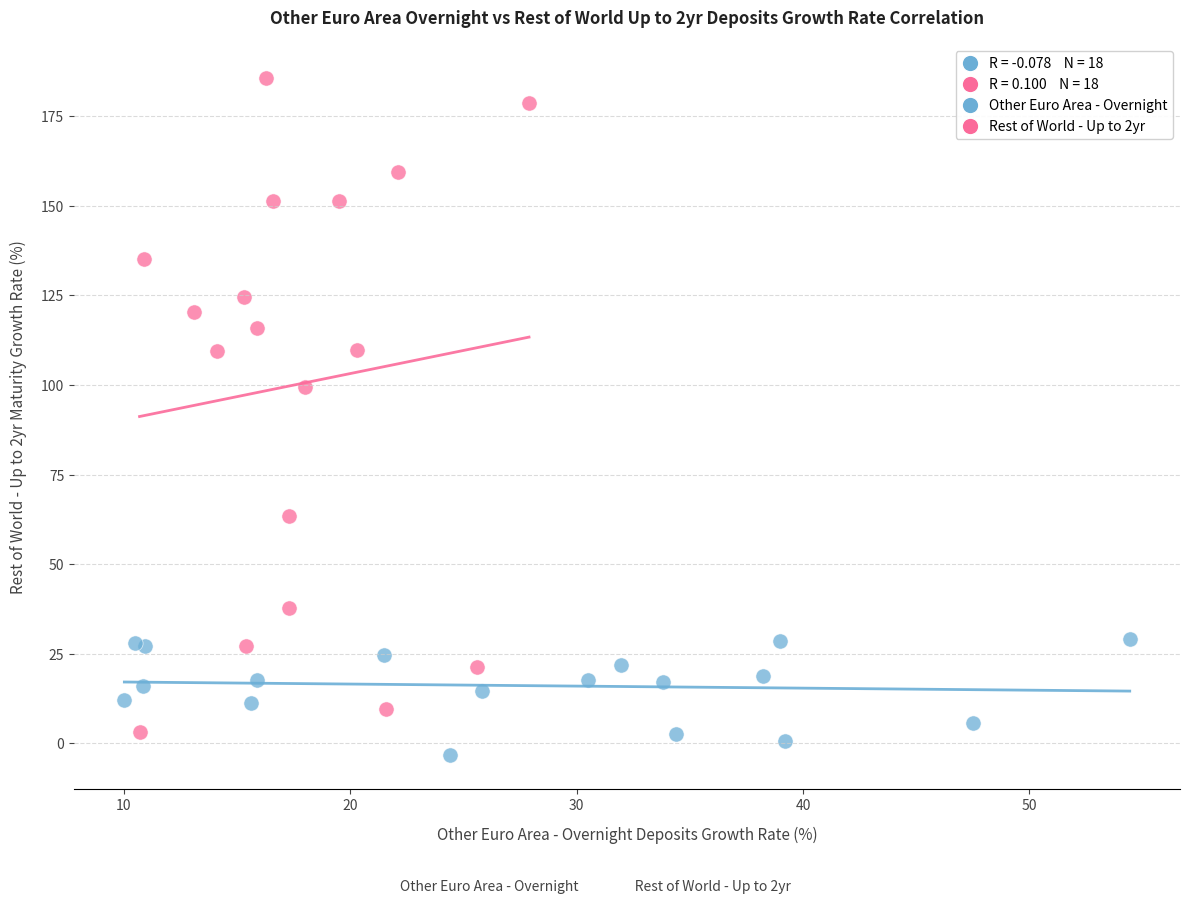

Which series has the widest spread of Y values?

Rest of World - Up to 2yr